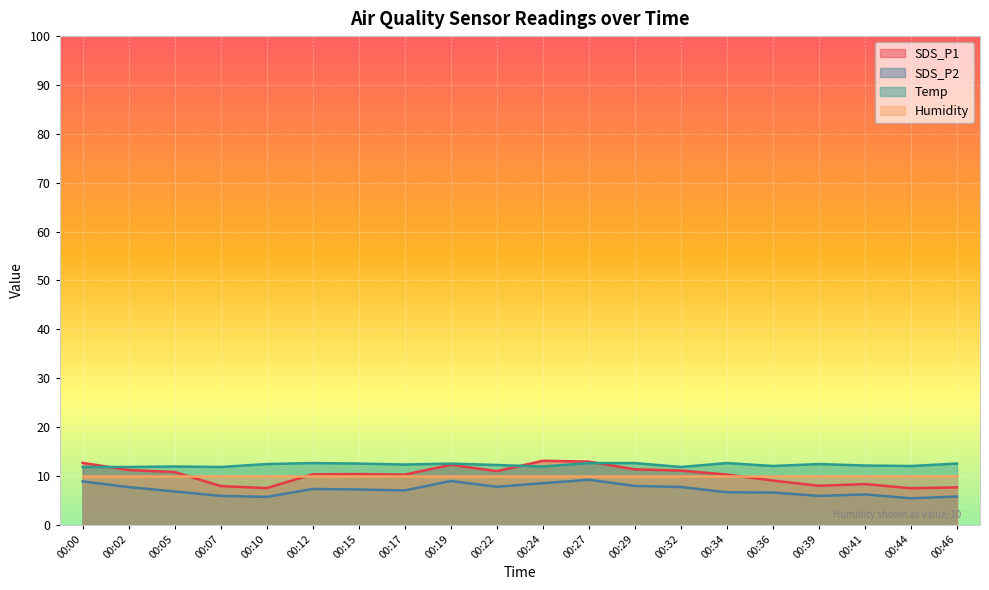

Which category has the lowest value across all series?

00:44